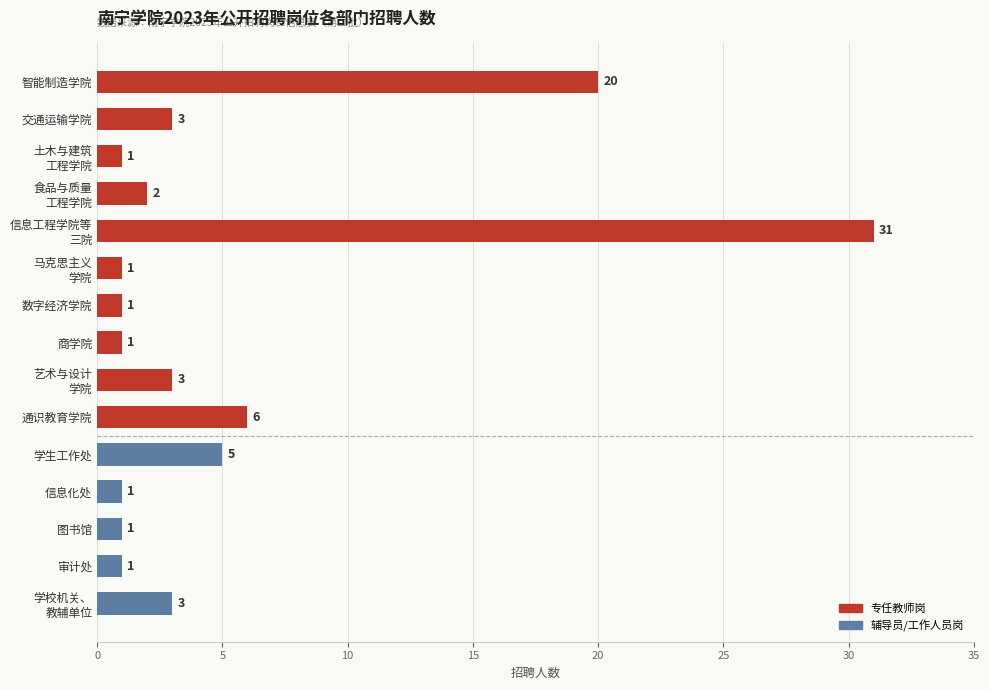

How many bars are there in total?

15